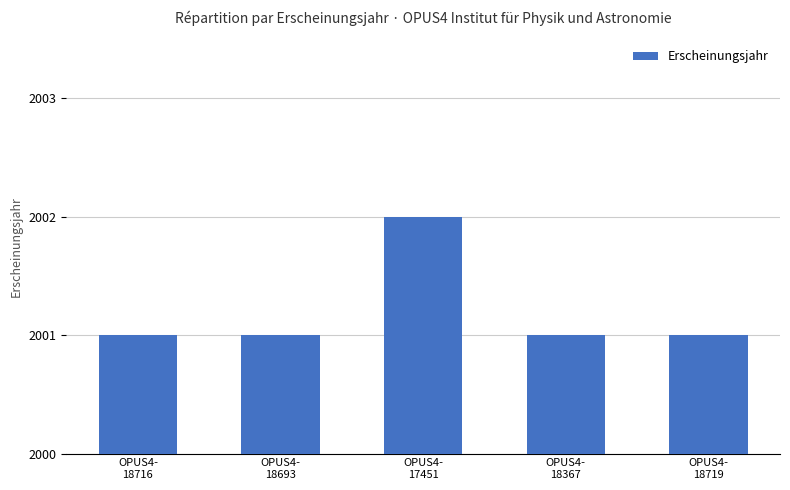

Reading right to left, list all the values displayed in this chart.

OPUS4-
18719=2001	OPUS4-
18367=2001	OPUS4-
17451=2002	OPUS4-
18693=2001	OPUS4-
18716=2001